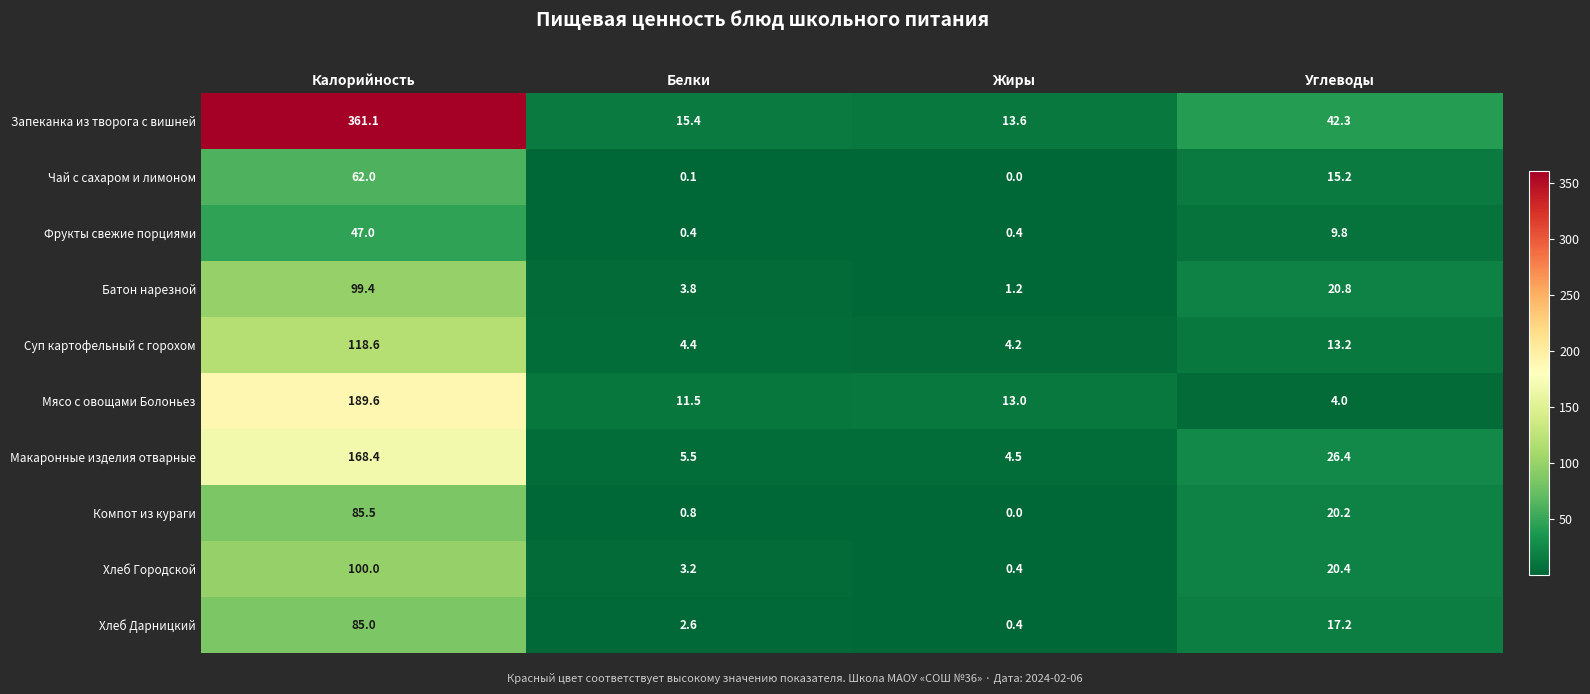

Where does the Фрукты свежие порциями series first go above 9?

Калорийность